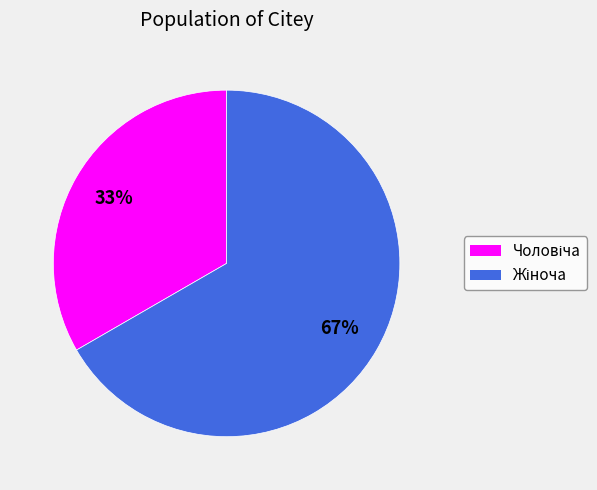

Does any single category account for the majority?

Yes